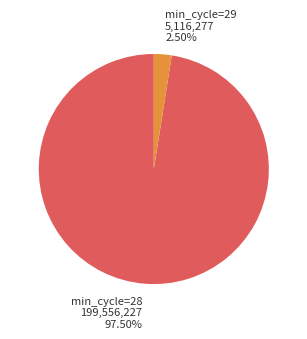

Is there a majority slice in this chart?

Yes